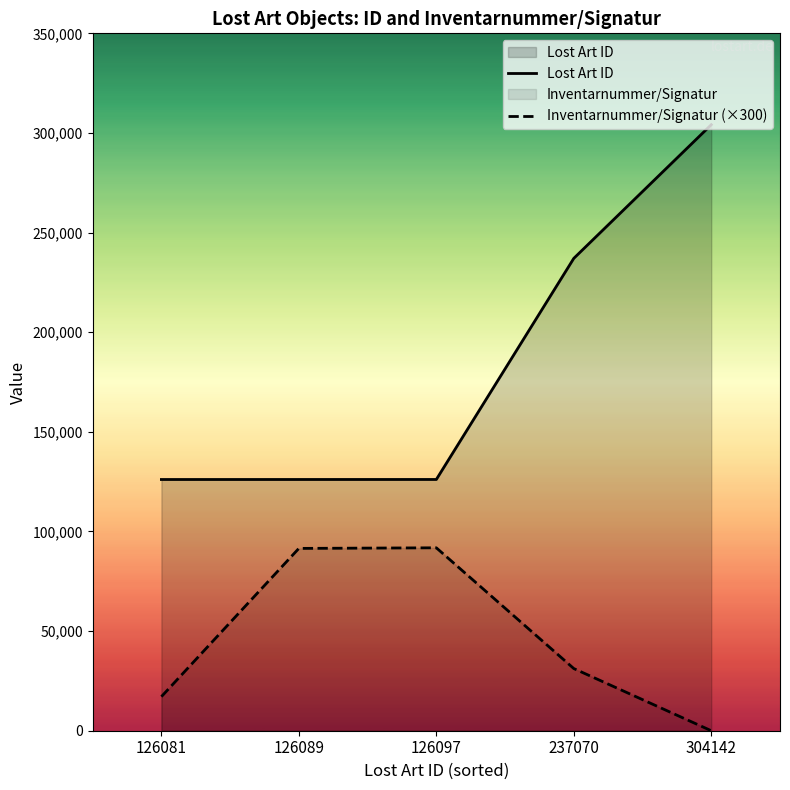

Rank the series by their maximum value, from lowest to highest.

Inventarnummer/Signatur (×300), Lost Art ID